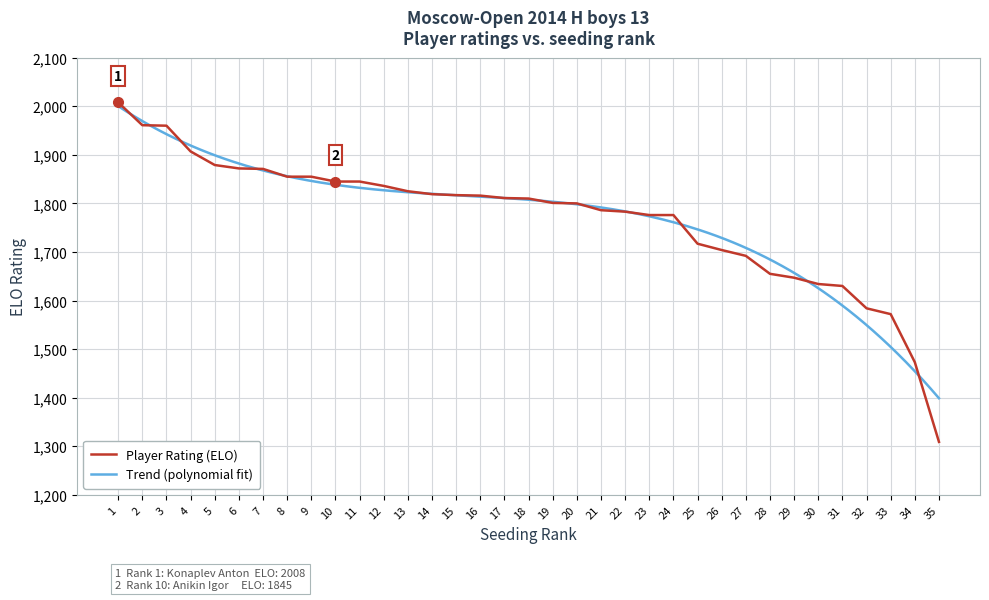

Which category has the lowest value across all series?

35